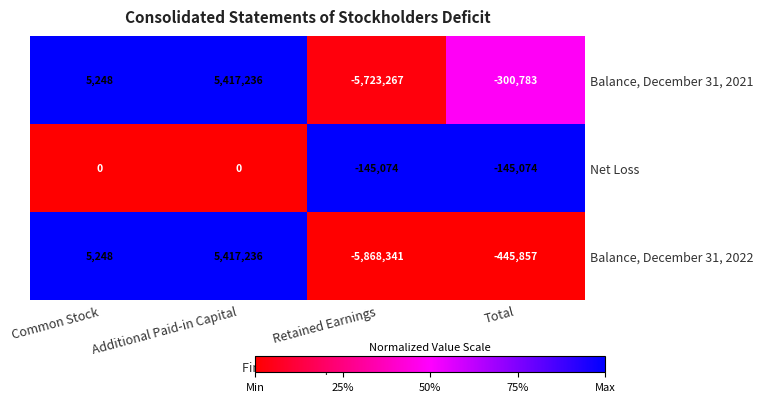

Which series has the widest spread of values?

Balance, December 31, 2022